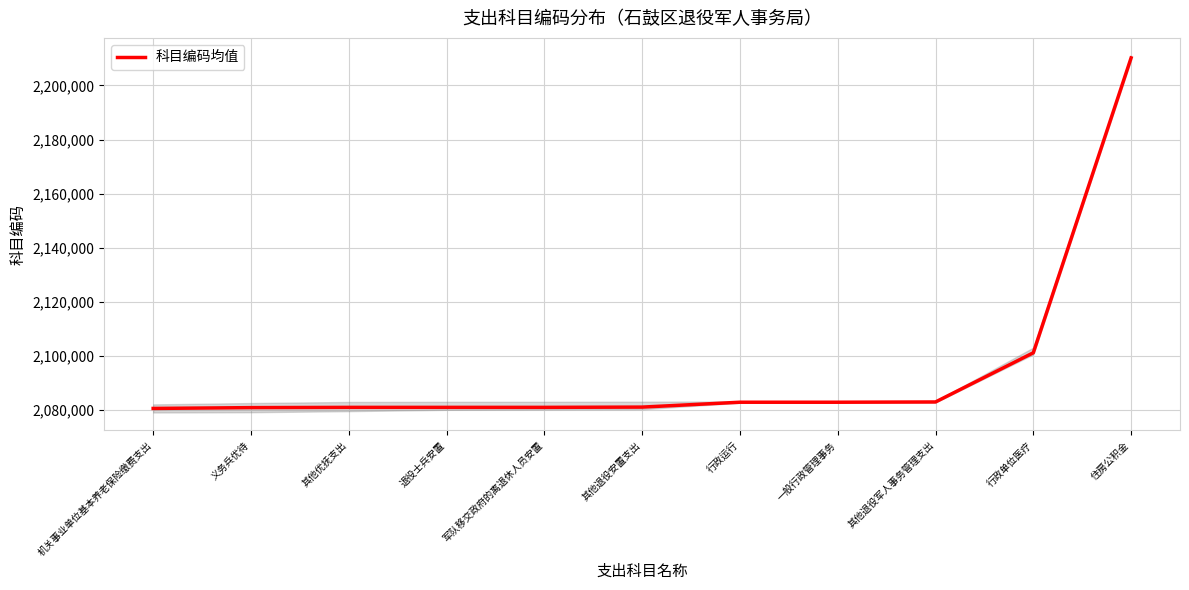

Reading right to left, what are all the values shown in this chart?

住房公积金=2210201	行政单位医疗=2101101	其他退役军人事务管理支出=2082899	一般行政管理事务=2082802	行政运行=2082801	其他退役安置支出=2080999	军队移交政府的离退休人员安置=2080902	退役士兵安置=2080901	其他优抚支出=2080899	义务兵优待=2080805	机关事业单位基本养老保险缴费支出=2080505